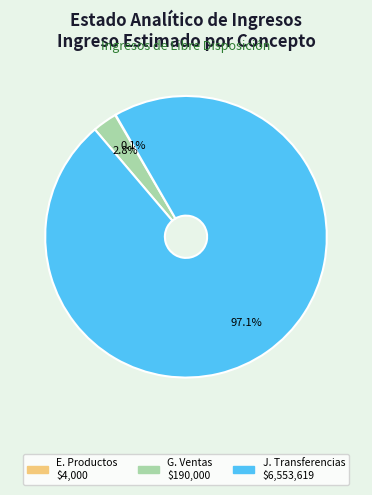

Does any single category account for the majority?

Yes